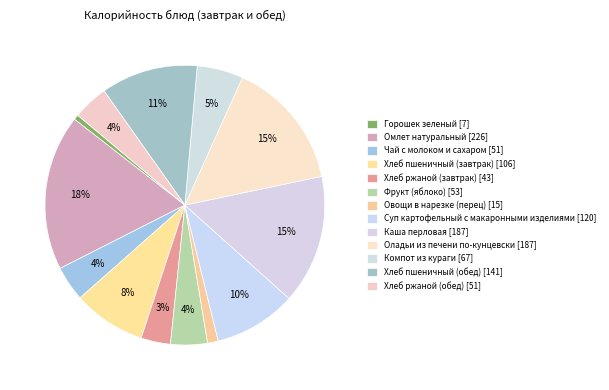

True or false: Суп картофельный с макаронными изделиями accounts for 10% of the total.

True